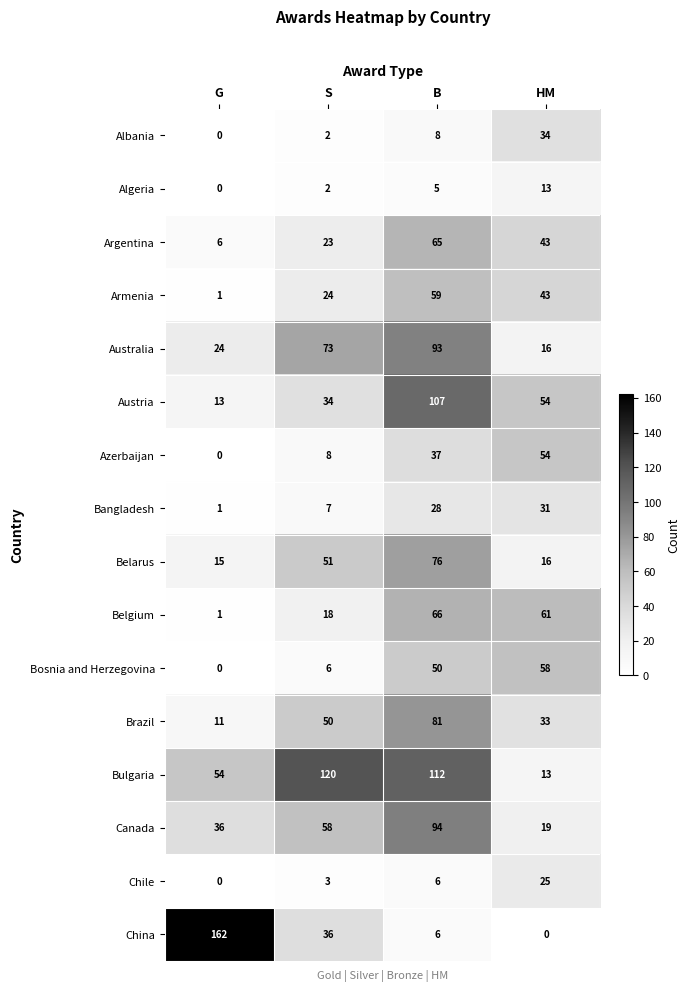

Rank the series by their maximum value, from highest to lowest.

China, Bulgaria, Austria, Canada, Australia, Brazil, Belarus, Belgium, Argentina, Armenia, Bosnia and Herzegovina, Azerbaijan, Albania, Bangladesh, Chile, Algeria